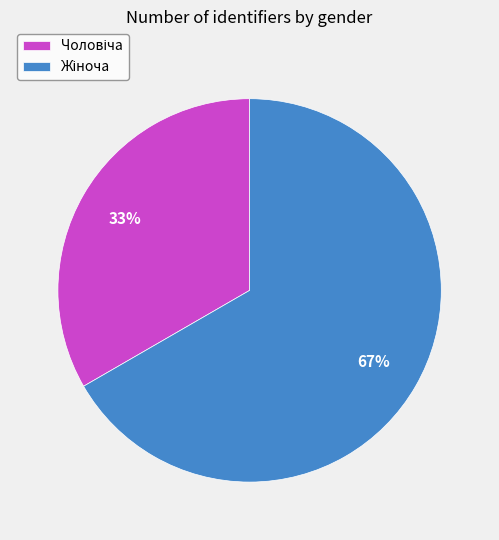

Is there any slice that represents more than half of the pie?

Yes